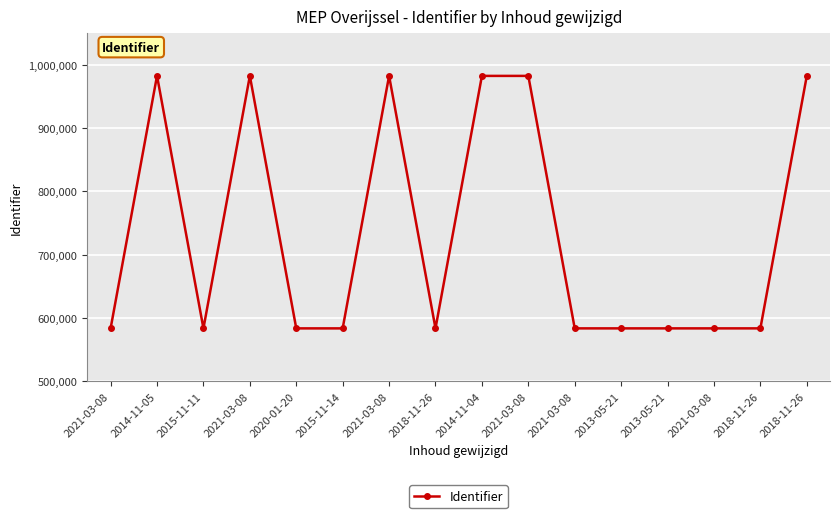

Count the number of categories in the chart.

16